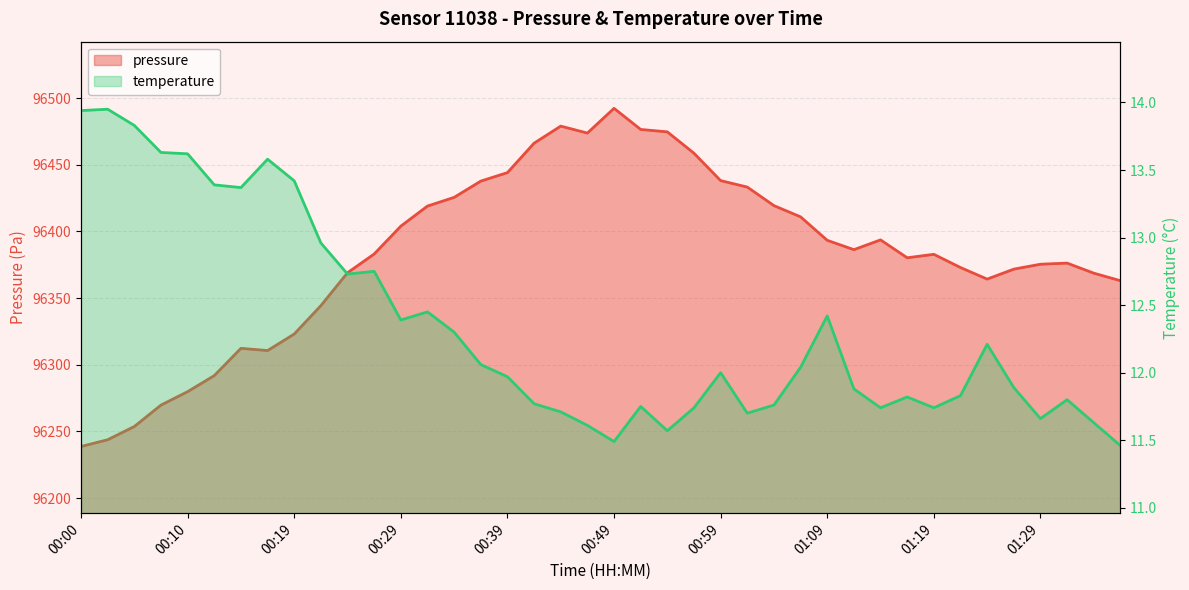

Where does the temperature series first go above 12?

00:00